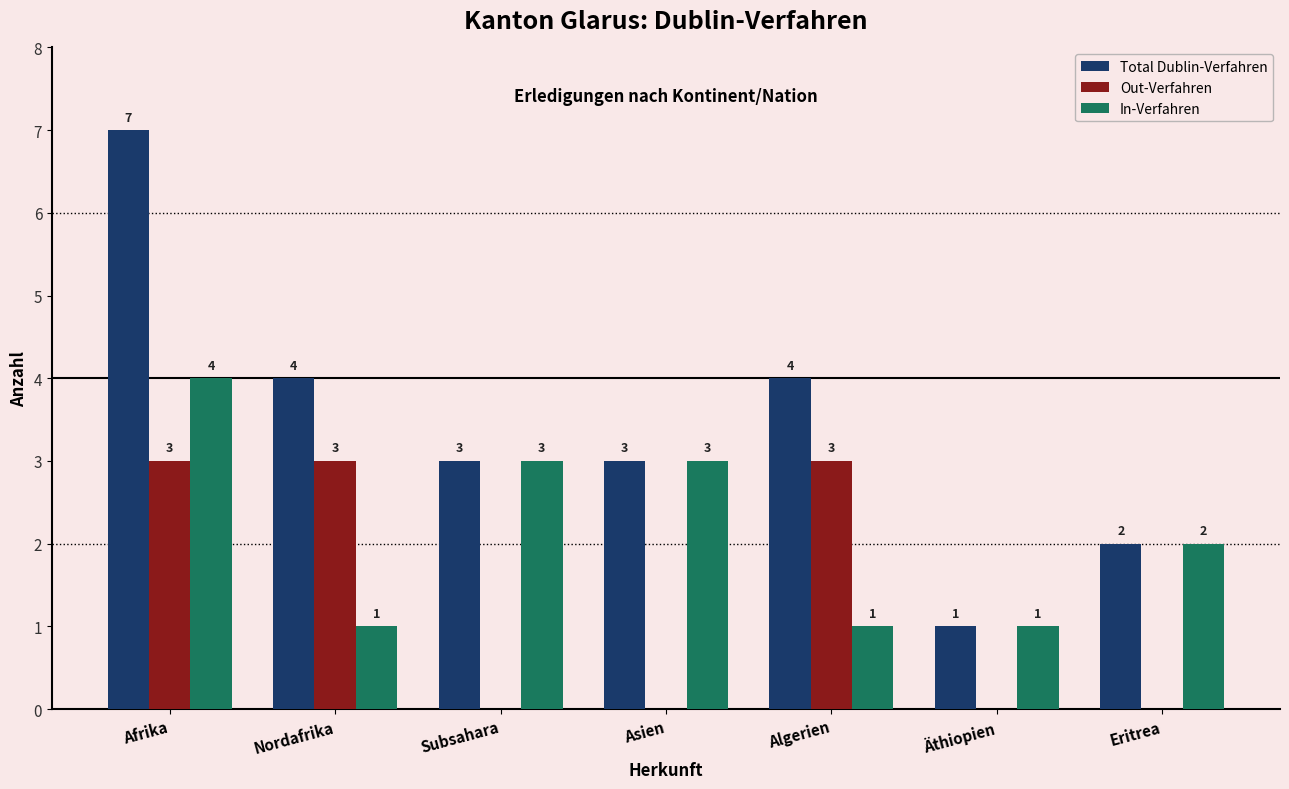

What are all the series names shown in the legend?

Total Dublin-Verfahren, Out-Verfahren, In-Verfahren